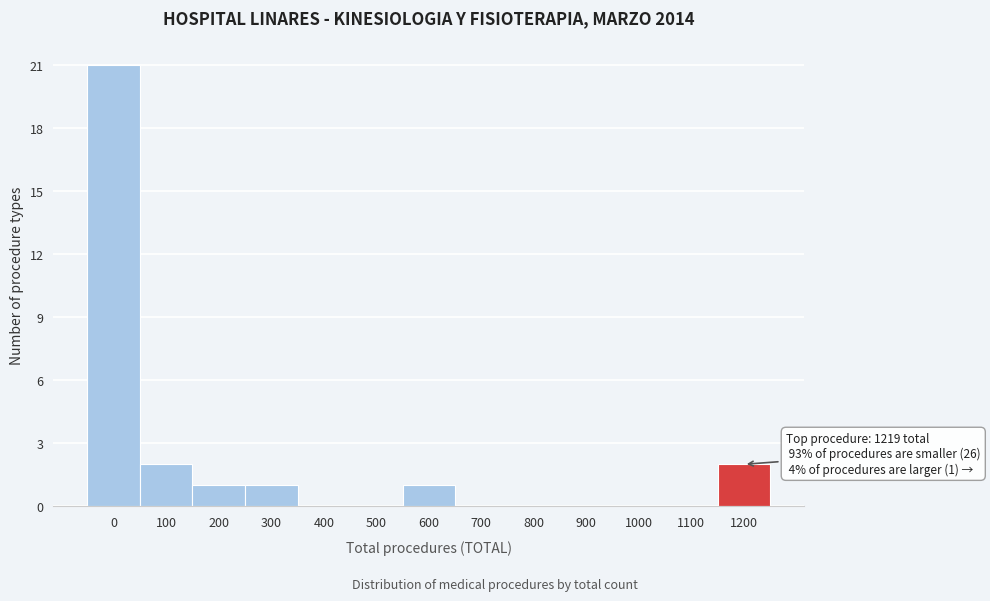

Reading left to right, extract all data points from this chart.

0=21	100=2	200=1	300=1	400=0	500=0	600=1	700=0	800=0	900=0	1000=0	1100=0	1200=2